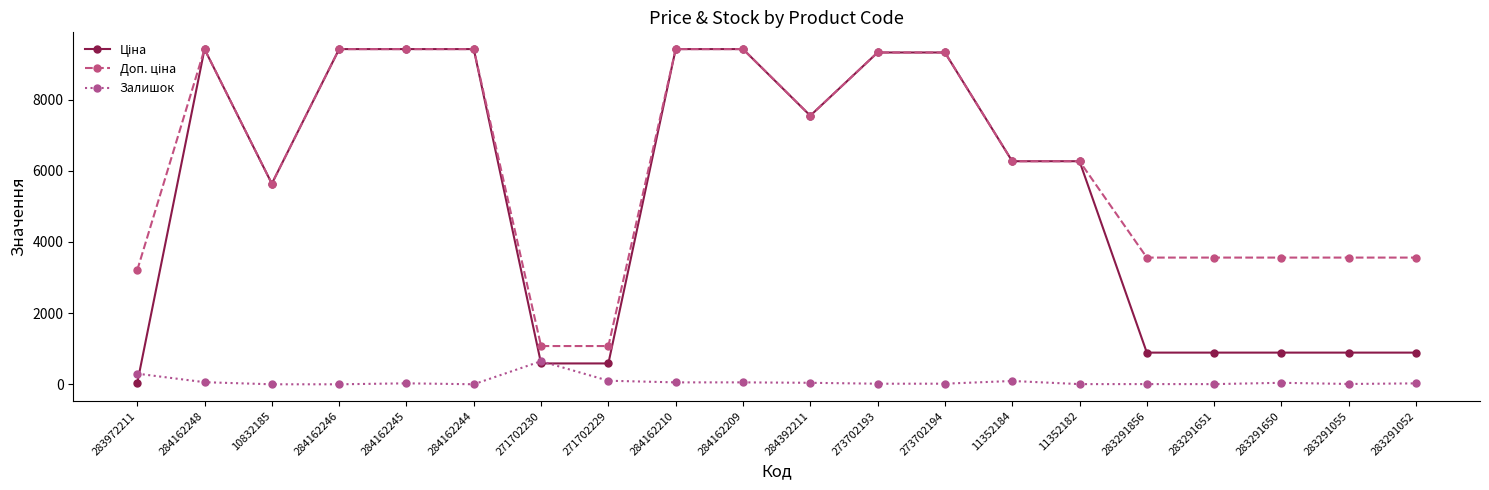

How many series are shown in this chart?

3